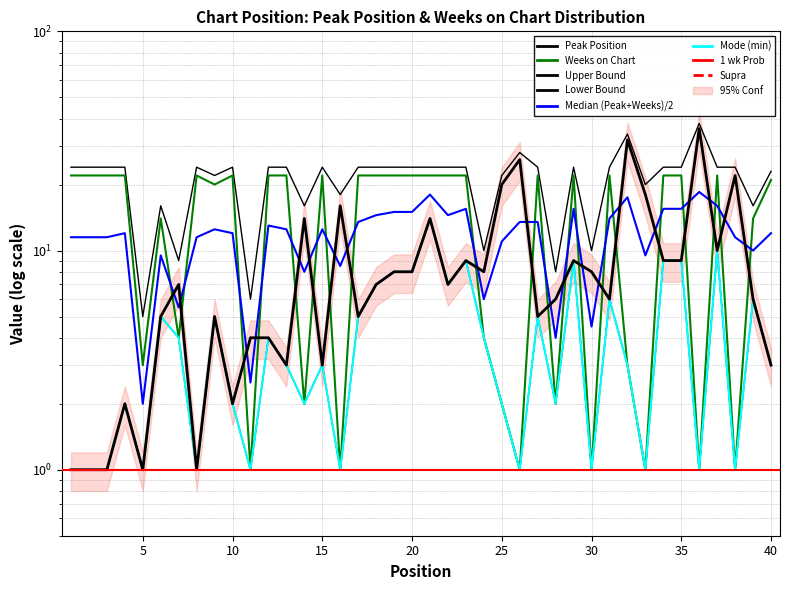

Which series ends up on top after the final intersection of Peak Position and Weeks on Chart?

Weeks on Chart